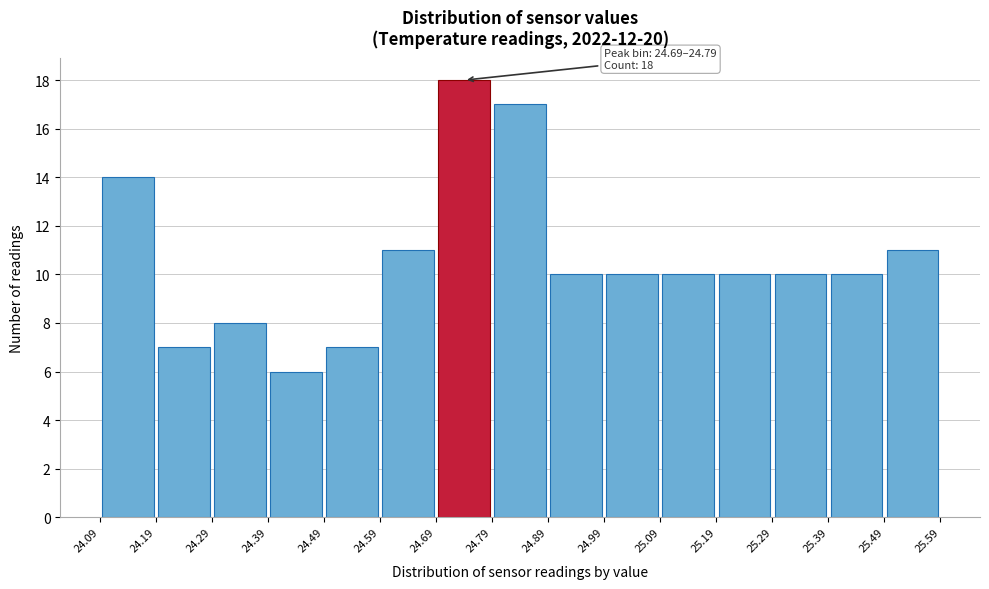

Over which range of the x-axis is the bar tallest?

24.69 to 24.79